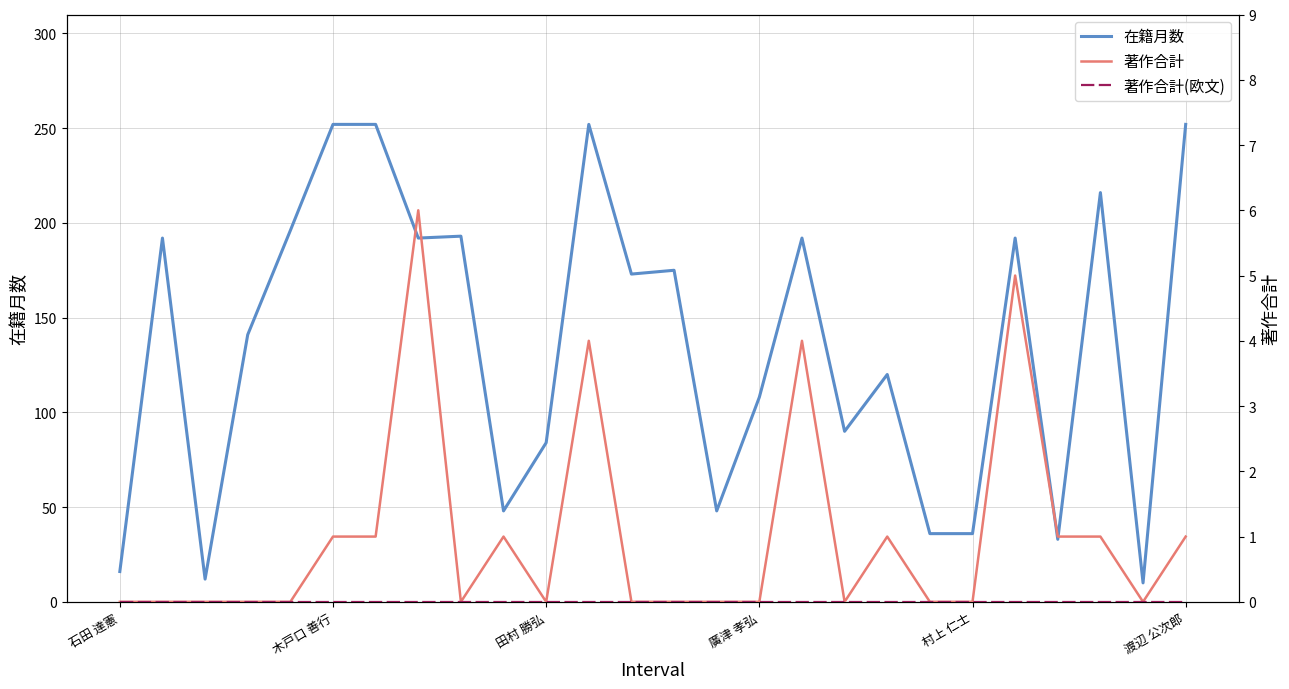

True or false: 在籍月数 has more than 2 interior local peaks.

True